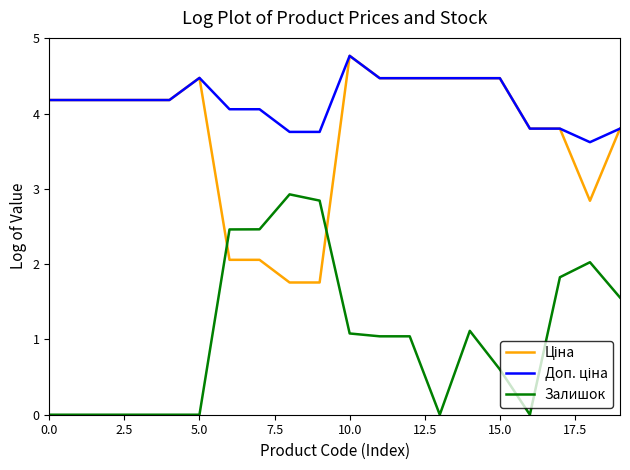

What is the greatest value displayed?

4.8